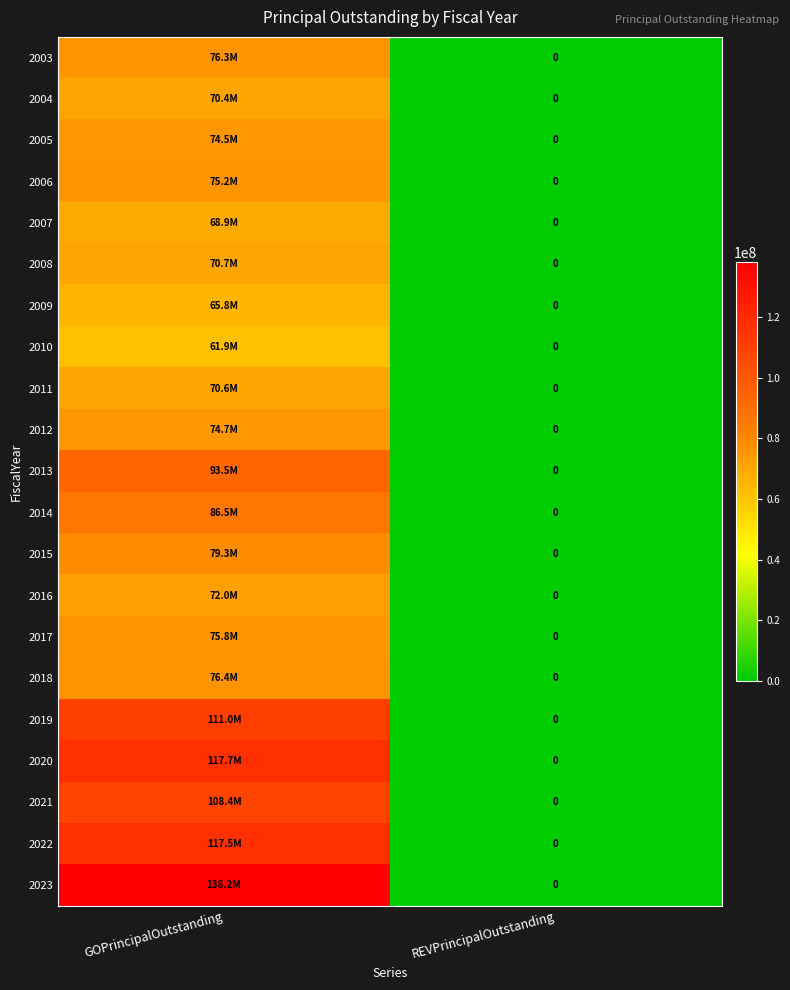

How many series are shown in this chart?

21